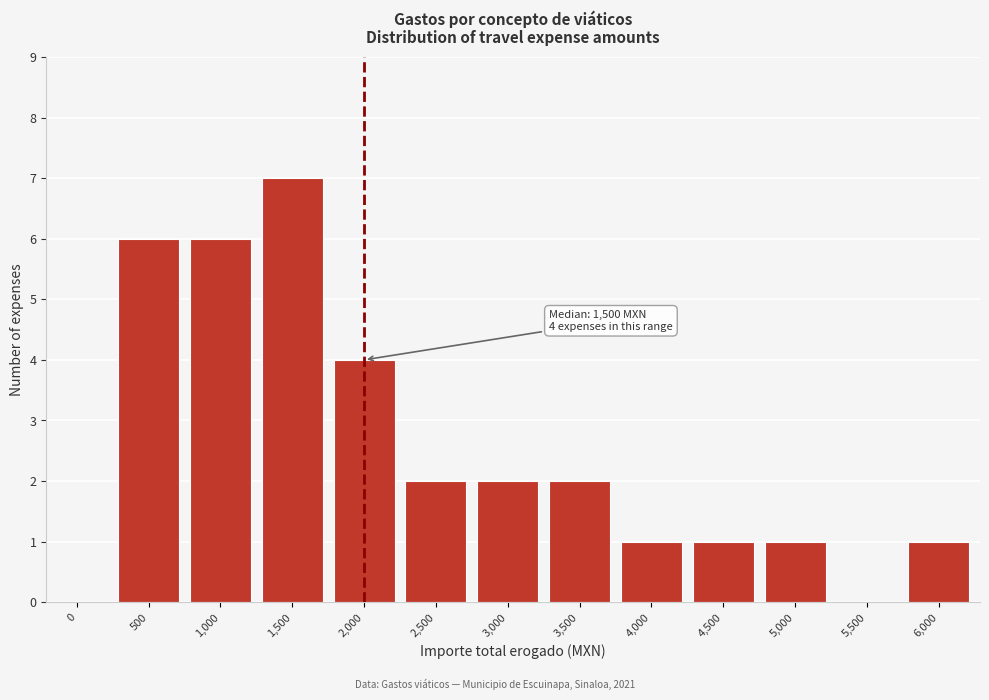

Reading left to right, what are all the values shown in this chart?

0=0	500=6	1,000=6	1,500=7	2,000=4	2,500=2	3,000=2	3,500=2	4,000=1	4,500=1	5,000=1	5,500=0	6,000=1